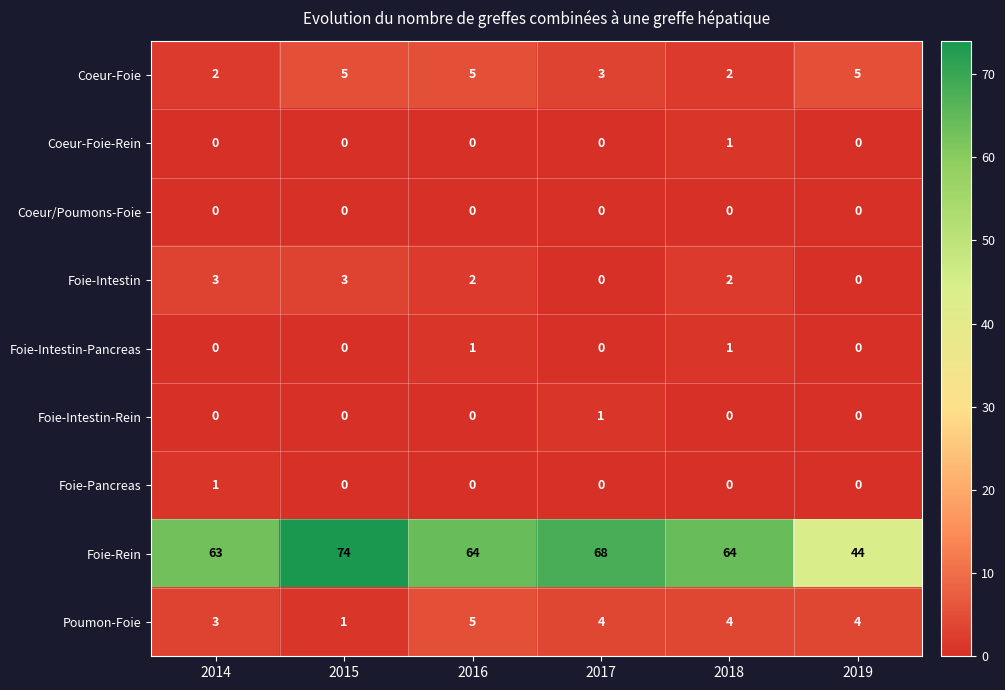

What is the sum of the Coeur-Foie values at 2019 and 2015?

10